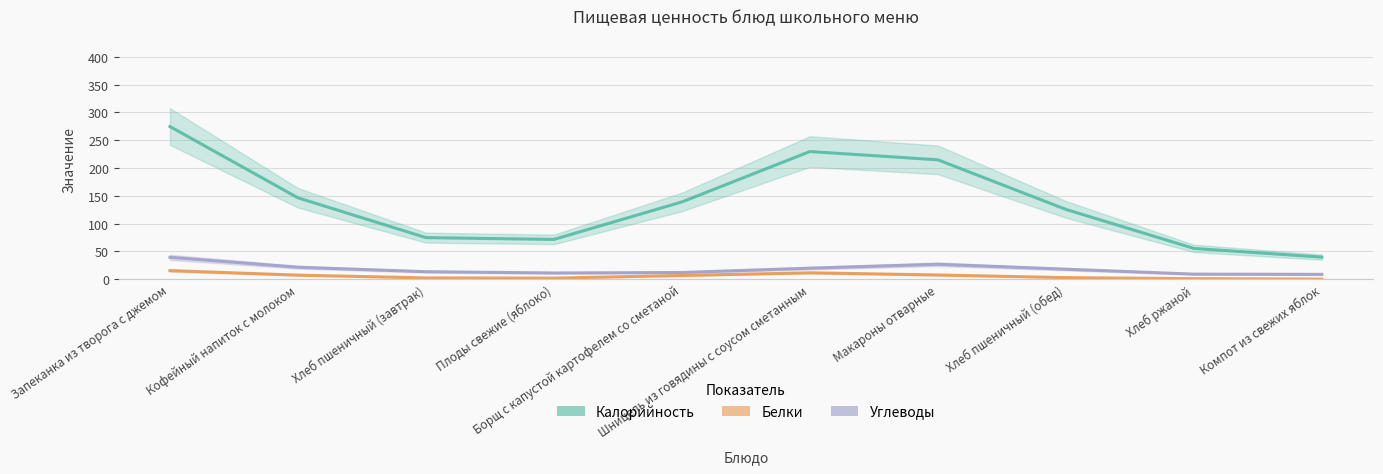

Which category has the highest value in the Белки series?

Запеканка из творога с джемом